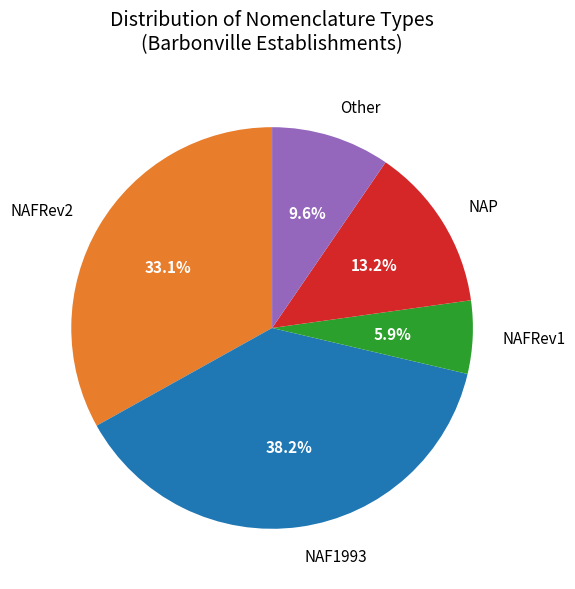

Does any single category account for the majority?

No